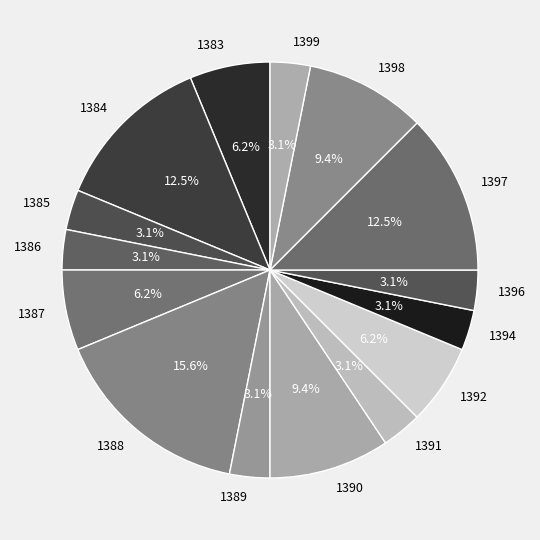

Is it true that 1397 is 3% of the pie?

False